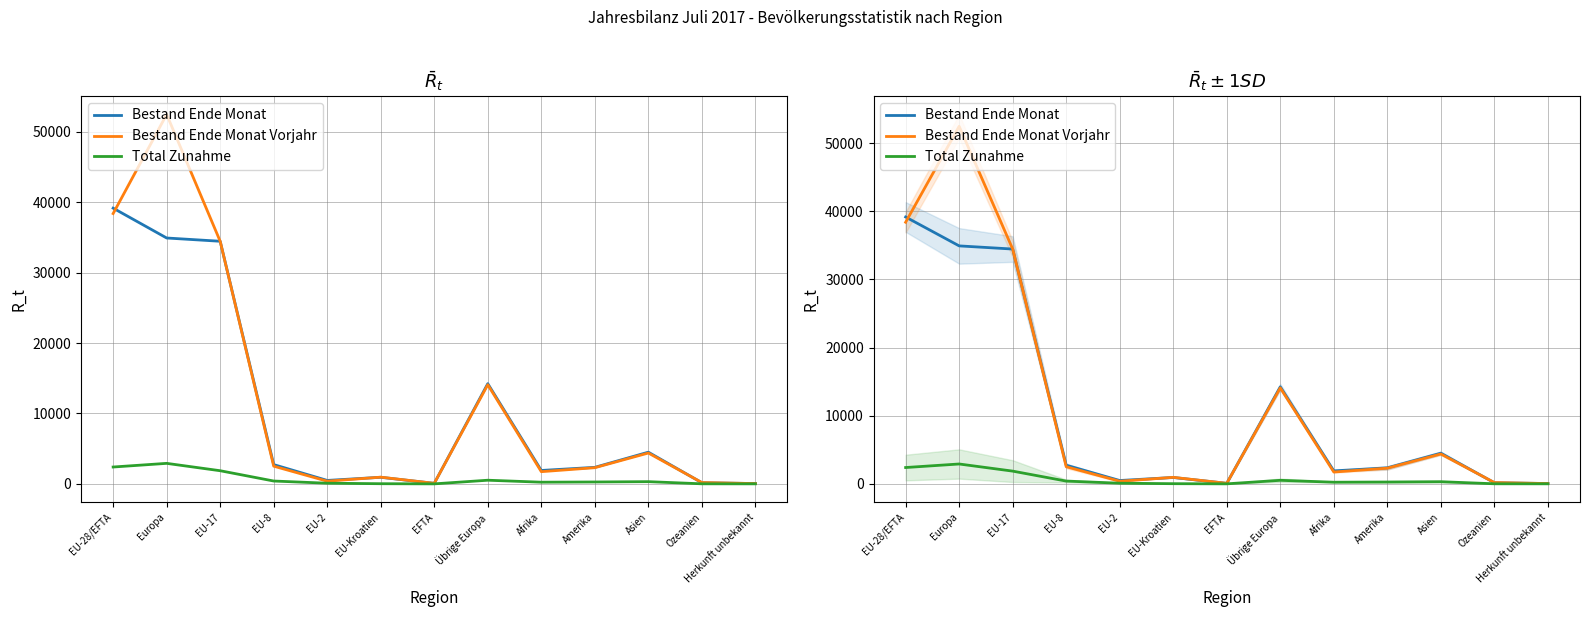

True or false: Bestand Ende Monat Vorjahr has a value of 14086 at Übrige Europa.

True